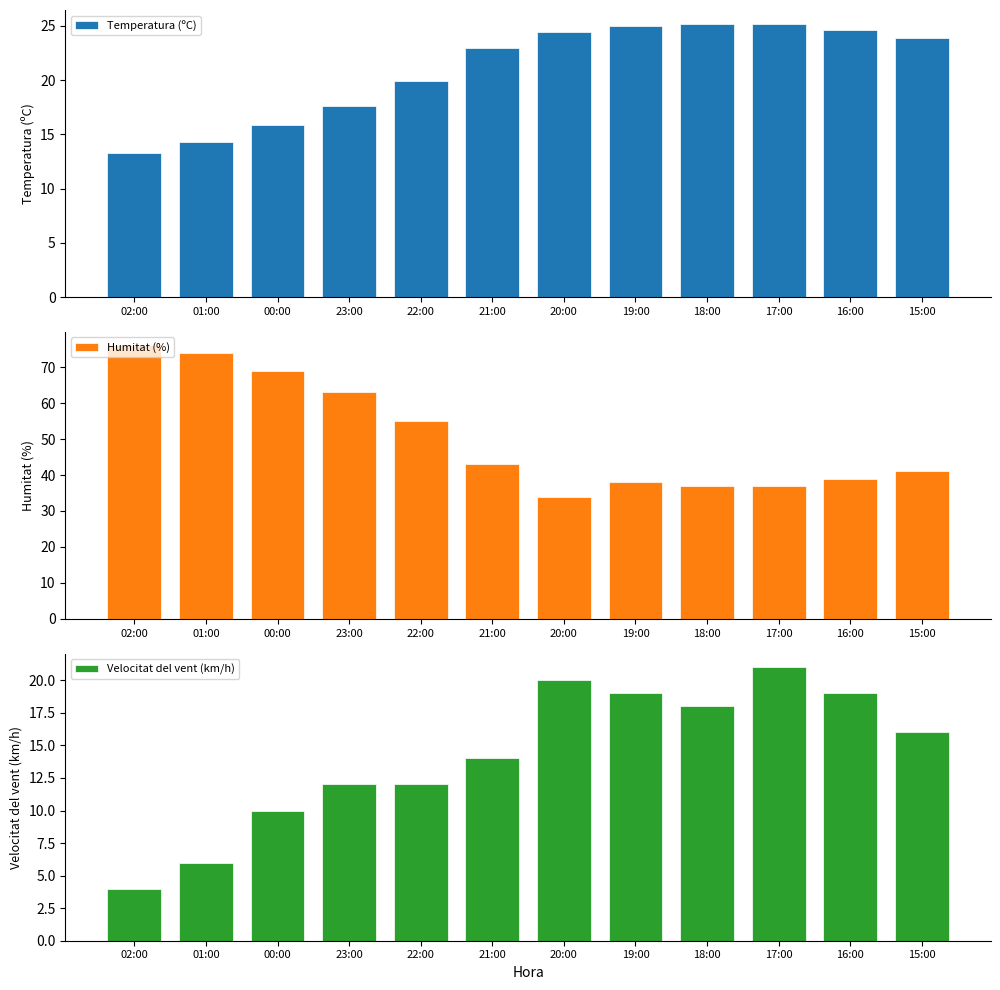

How many values in the Humitat (%) series are below 43?

6